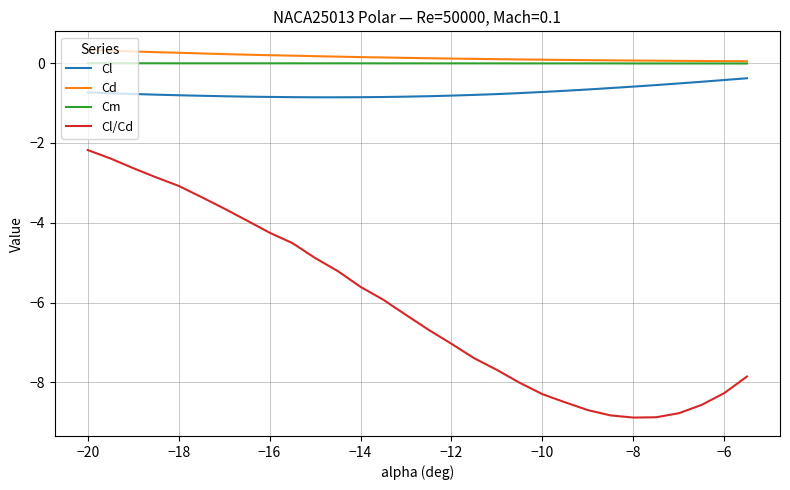

What are all the series names shown in the legend?

Cl, Cd, Cm, Cl/Cd